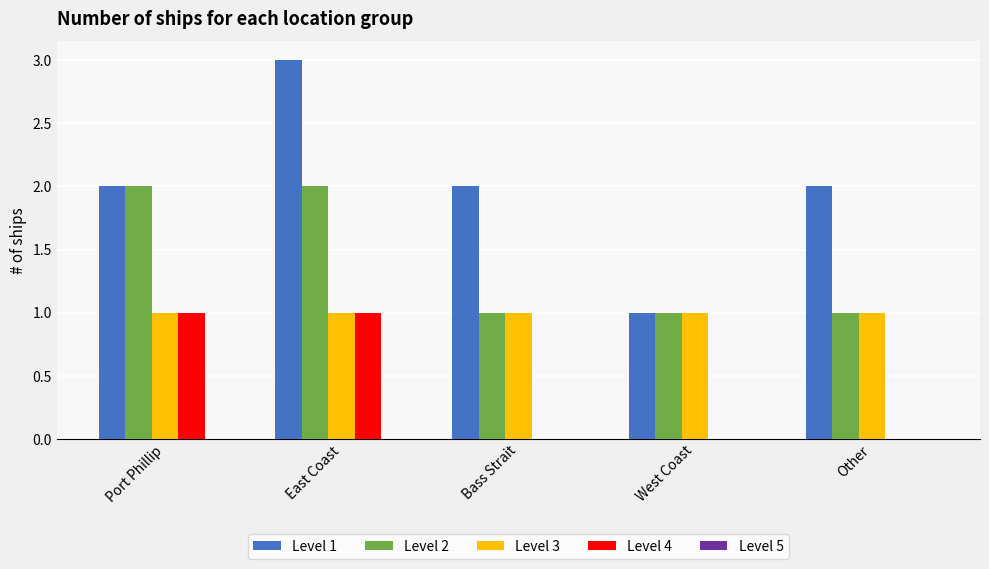

At which category is the sum across all series the highest?

East Coast